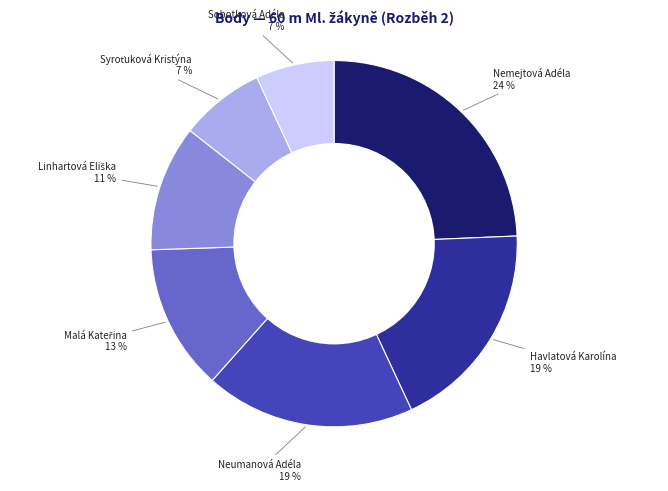

To the nearest percent, what is the difference between the largest and smallest slice percentages?

17%